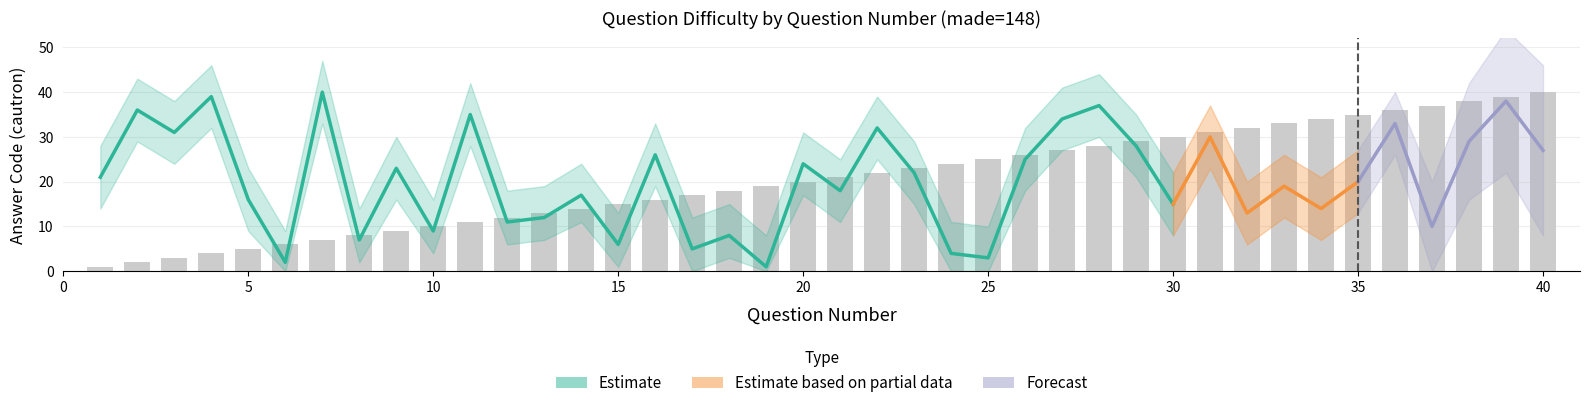

Reading left to right, what are all the values shown in this chart?

cauhoi: 1	2	3	4	5	6	7	8	9	10	11	12	13	14	15	16	17	18	19	20	21	22	23	24	25	26	27	28	29	30	31	32	33	34	35	36	37	38	39	40
cautron: 21	36	31	39	16	2	40	7	23	9	35	11	12	17	6	26	5	8	1	24	18	32	22	4	3	25	34	37	28	15	30	13	19	14	20	33	10	29	38	27
cautron_upper: 28	43	38	46	23	9	47	14	30	16	42	18	19	24	13	33	12	15	8	31	25	39	29	11	10	32	41	44	35	22	37	20	26	21	27	40	17	36	45	34
cautron_lower: 14	29	24	32	9	0	33	2	16	4	28	6	7	11	1	19	0	3	0	17	11	25	15	0	0	18	27	30	21	8	23	6	12	7	13	26	3	22	31	20